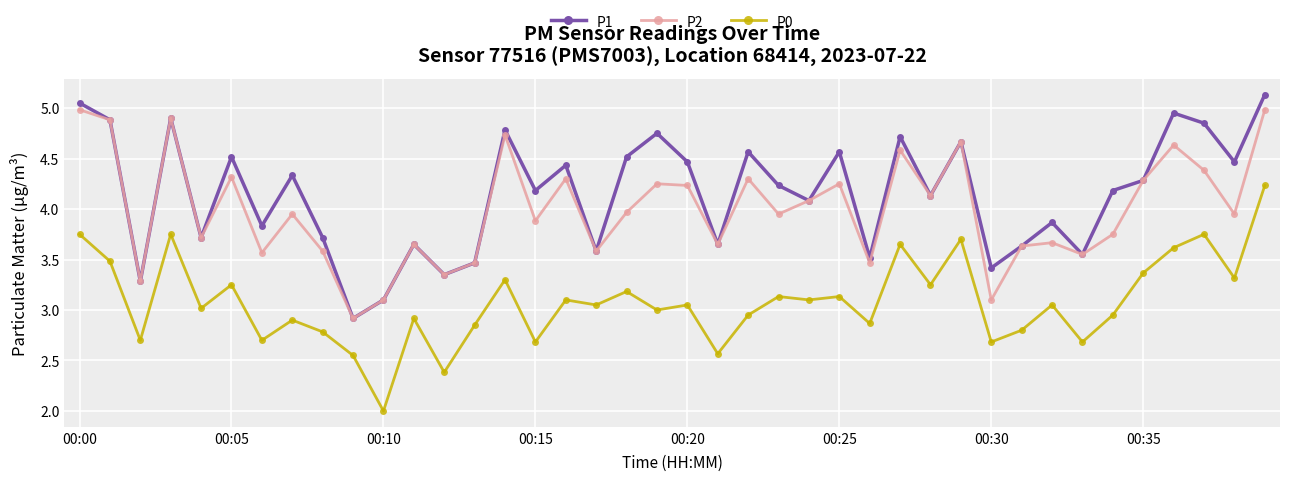

True or false: P0 and P1 intersect in this chart.

False